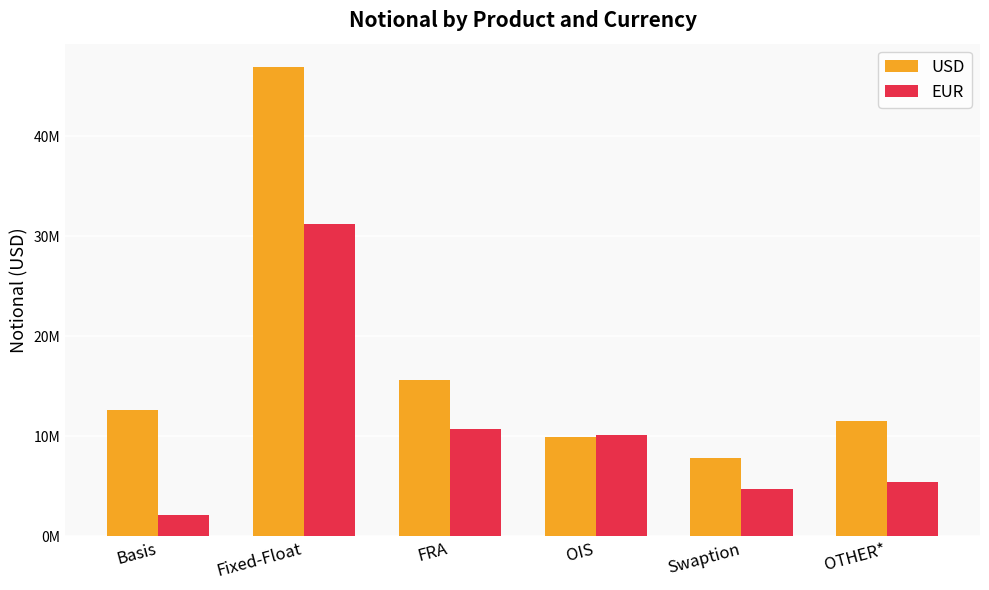

At which category is the sum across all series the highest?

Fixed-Float